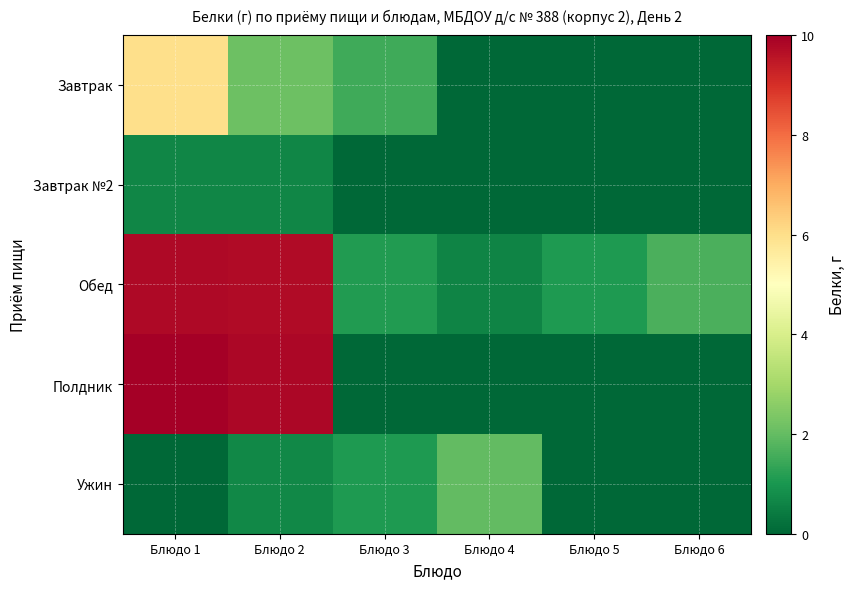

What is the difference between the highest and lowest values at Блюдо 5?

1.1